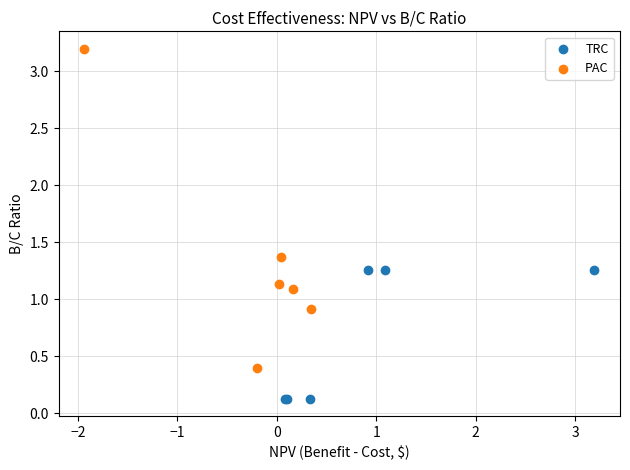

Which series contains the lowest Y value?

TRC